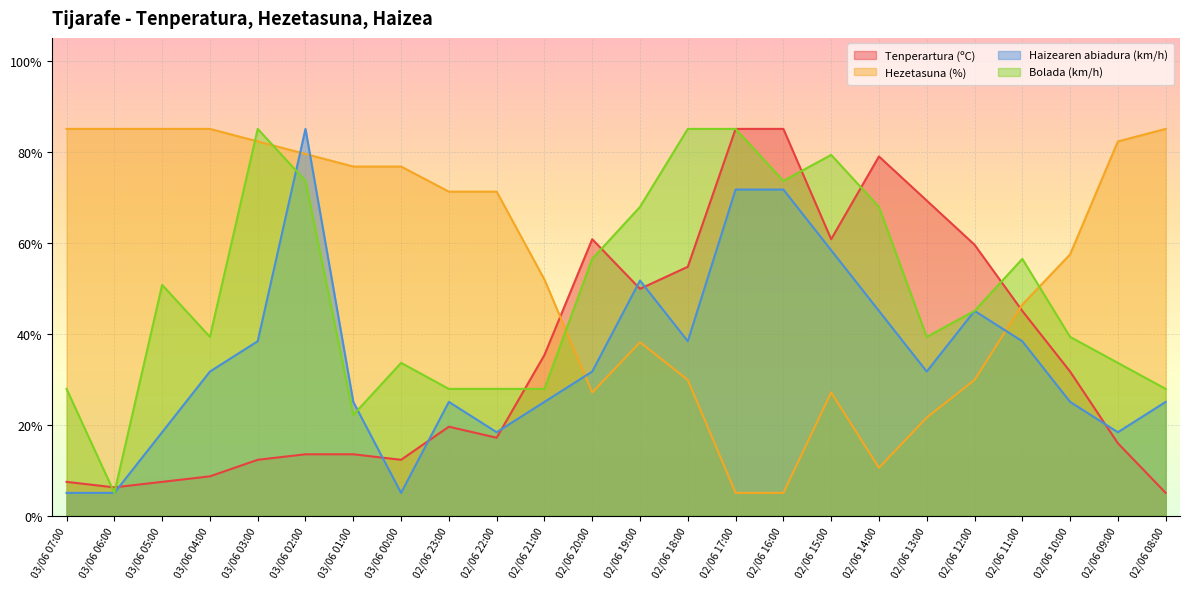

What is the minimum value shown in the chart?

5.0